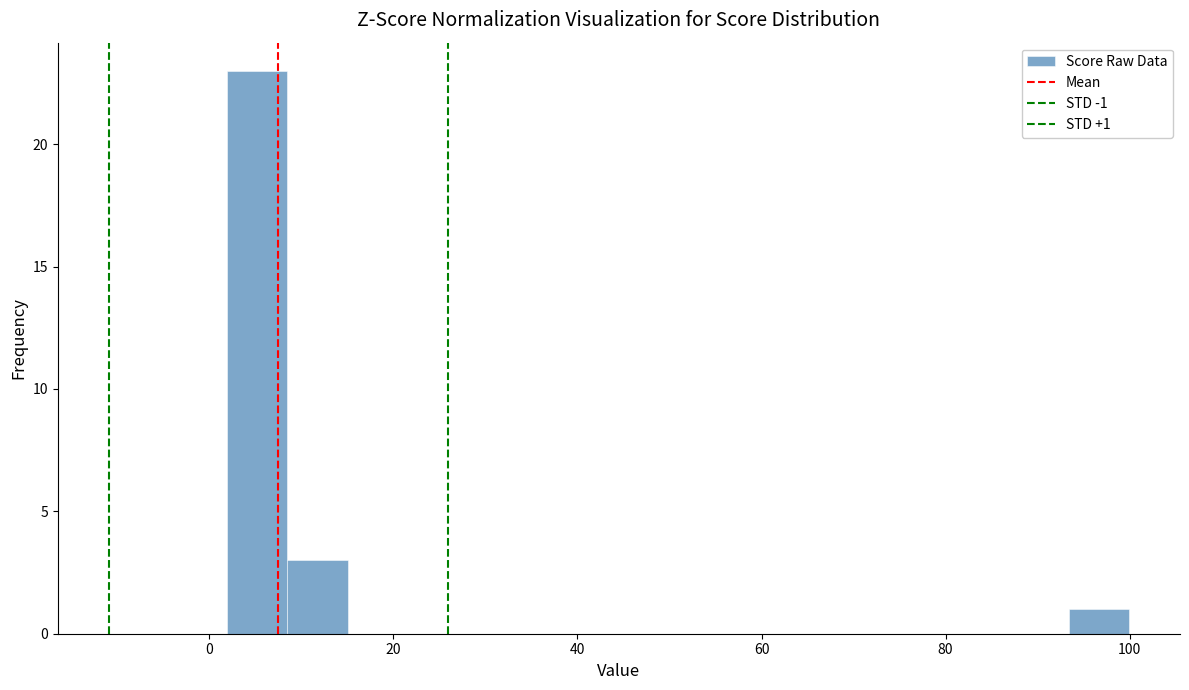

Around what value on the x-axis is the tallest bar? Give the approximate position of its centre, as read against the axis.

6